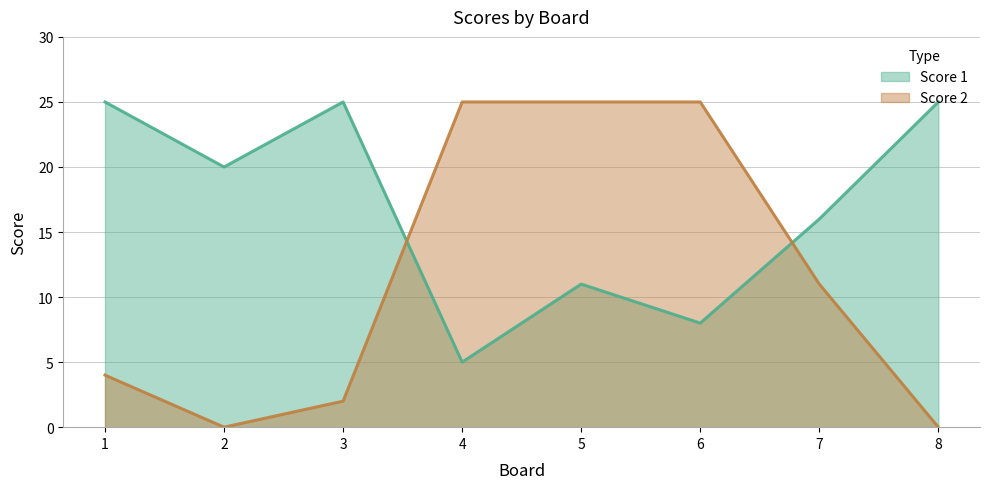

At which category is the sum across all series the highest?

5